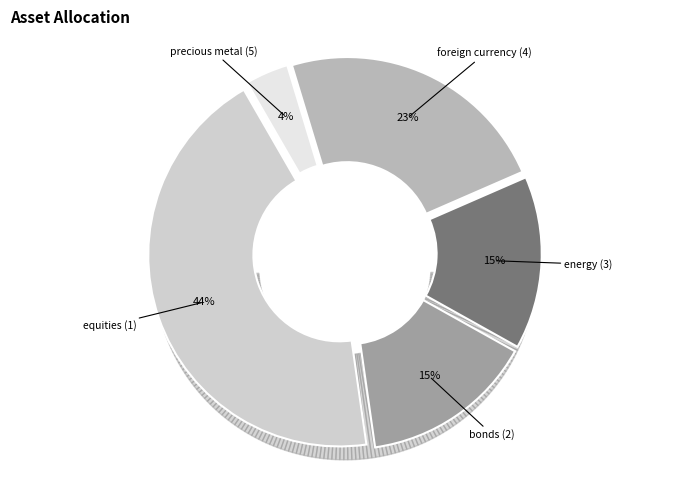

The foreign currency (4) slice represents 23% of the pie. True or false?

True